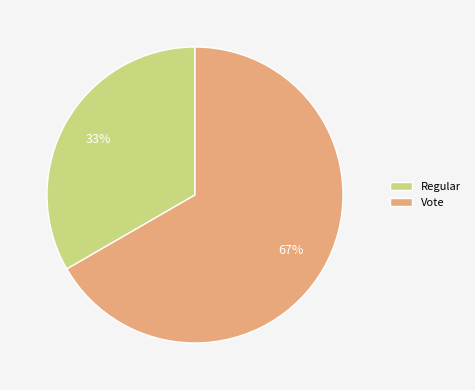

To the nearest percent, what is the combined percentage of Regular and Vote?

100%